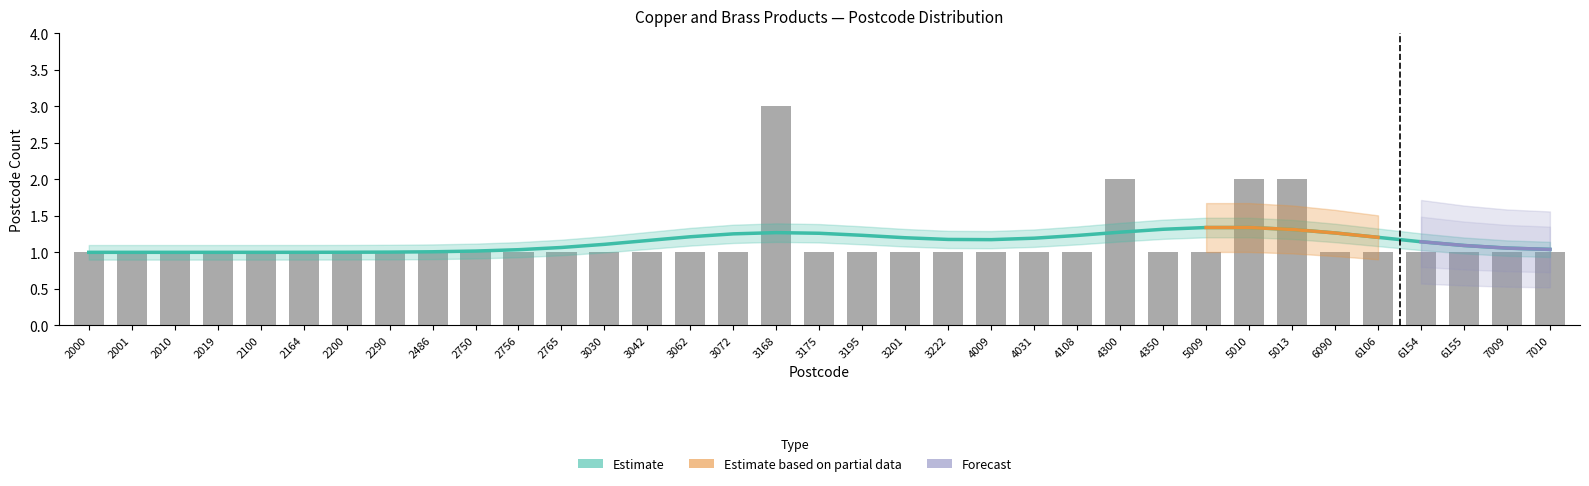

Approximately how many times larger is the value at 6106 compared to 2750?

1.0